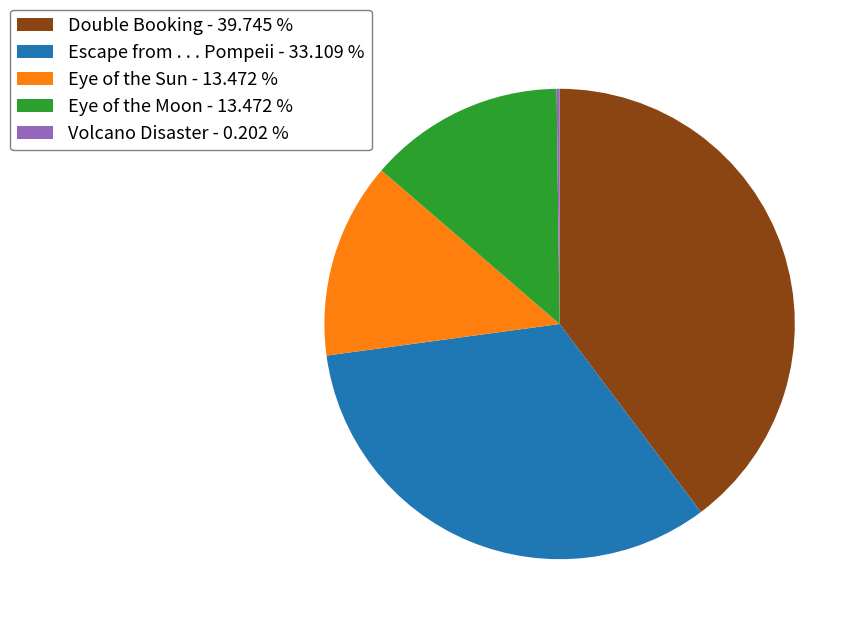

Combined, do Escape from . . . Pompeii - 33.109 % and Eye of the Sun - 13.472 % account for over 50%?

No